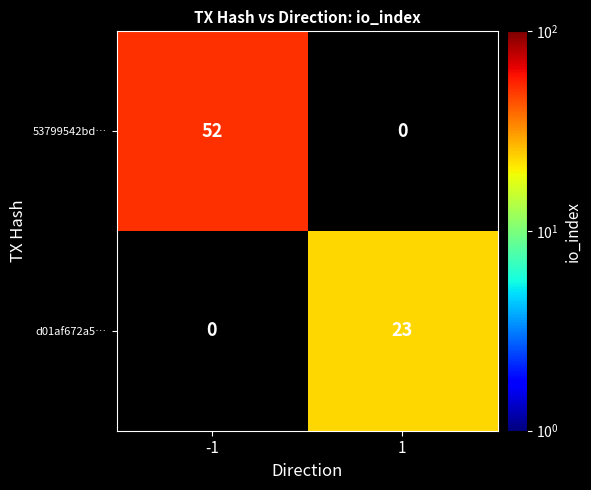

At how many categories does at least one series exceed 7?

2